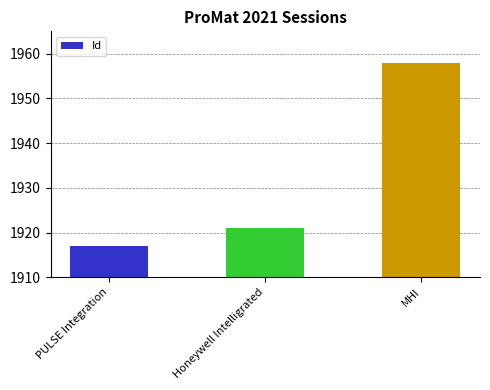

Where is the data nearest to the value 1937?

Honeywell Intelligrated